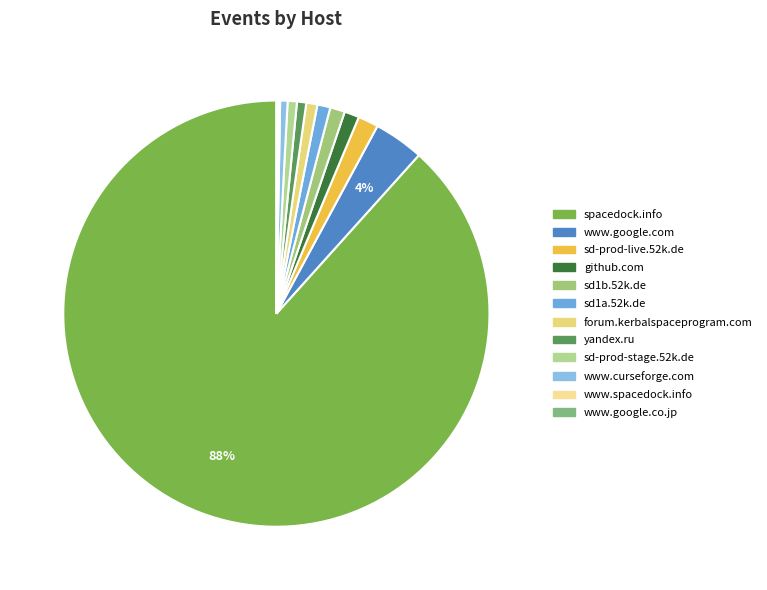

To the nearest percent, what is the combined percentage of github.com and forum.kerbalspaceprogram.com?

2%